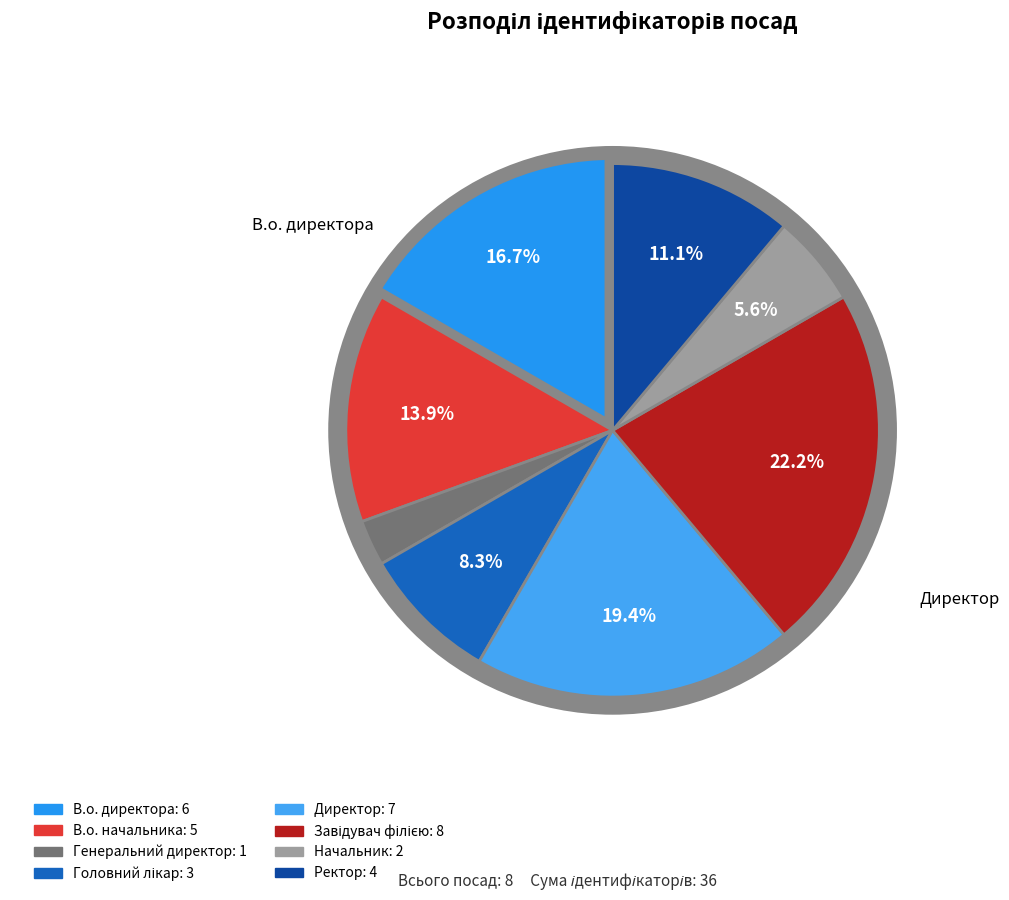

To the nearest percent, what portion does Головний лікар represent?

8%